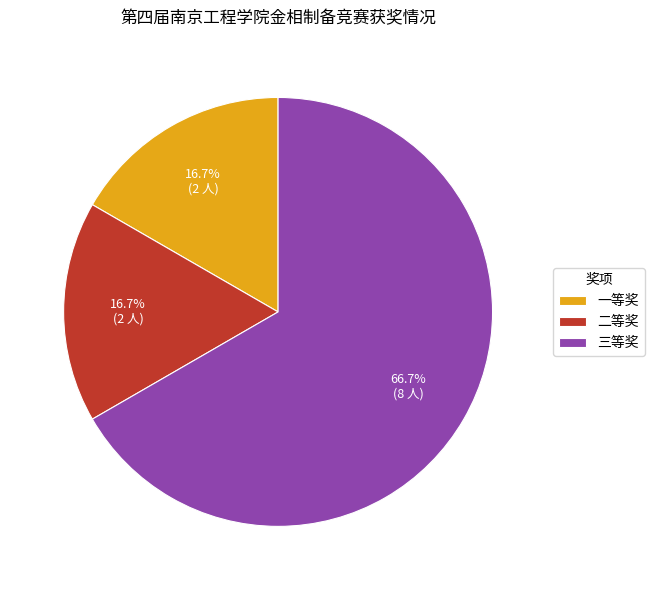

Is 三等奖 the majority of the pie?

Yes